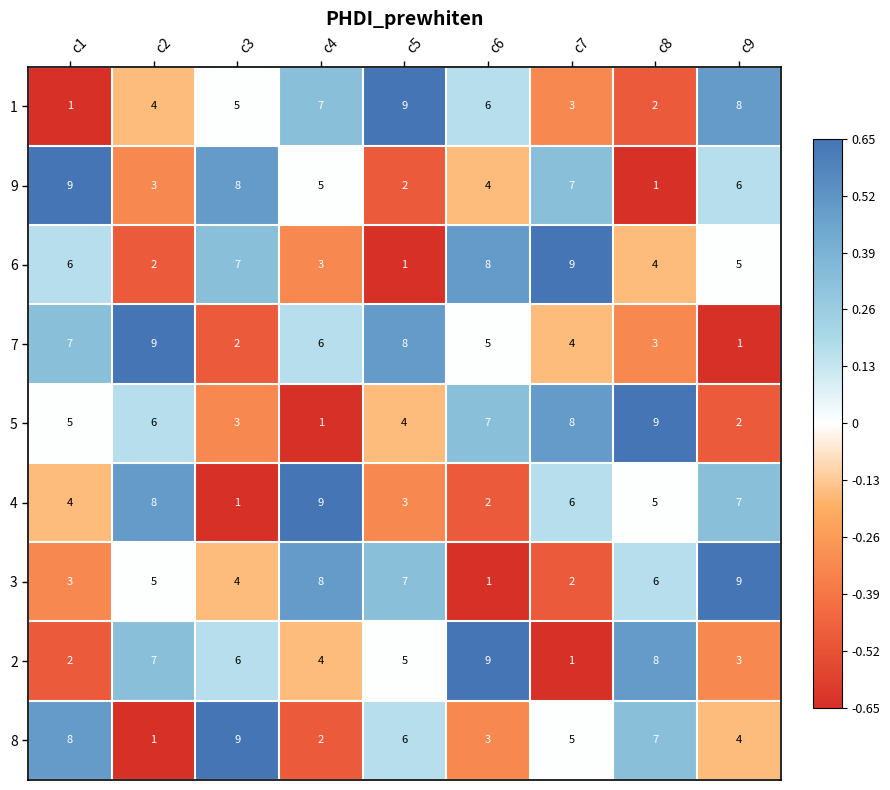

What is the highest value of the 8 series?

9